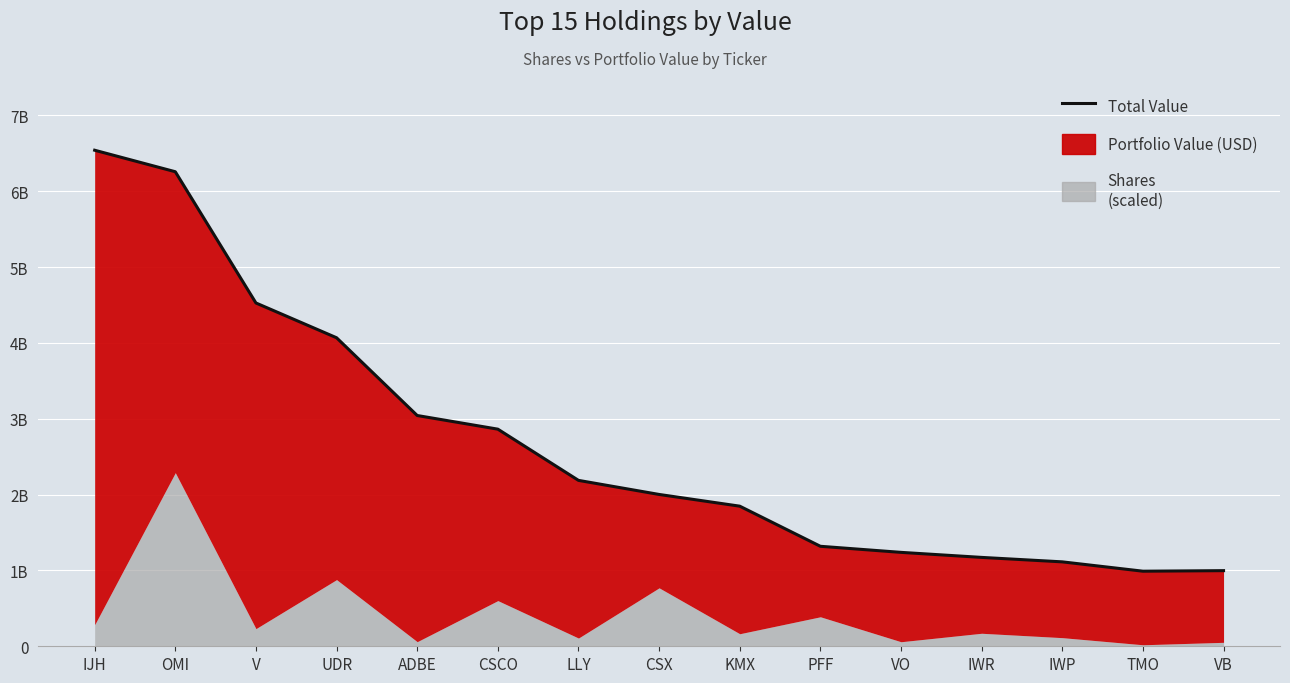

How many values exceed 2002186000?

7